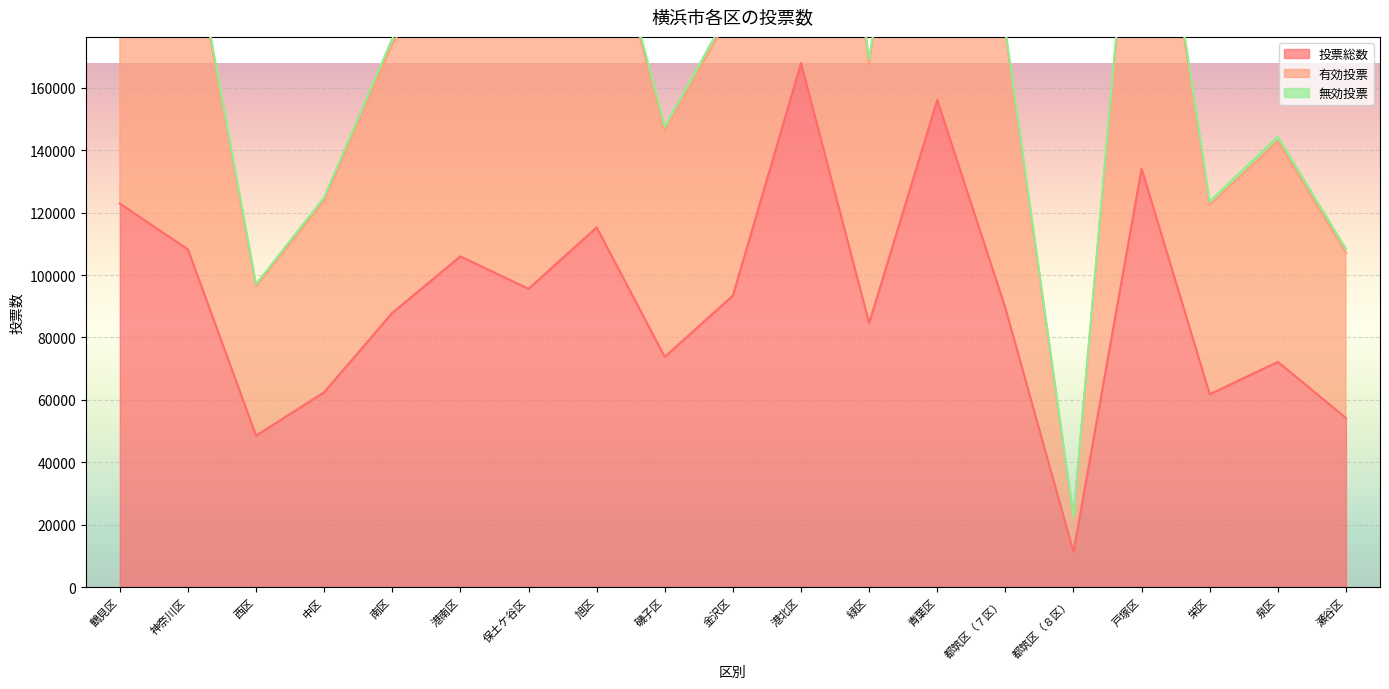

At which label does 投票総数 reach its minimum?

都筑区（８区）